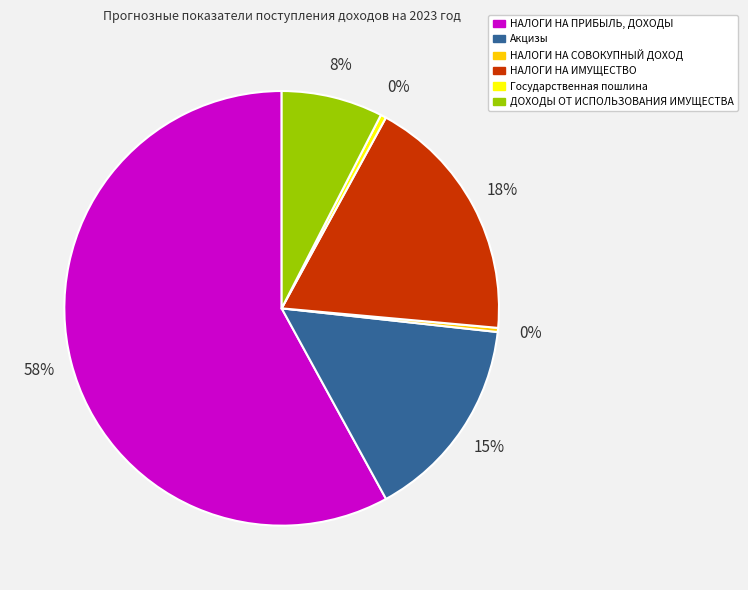

Which slice represents more than half of the pie?

НАЛОГИ НА ПРИБЫЛЬ, ДОХОДЫ